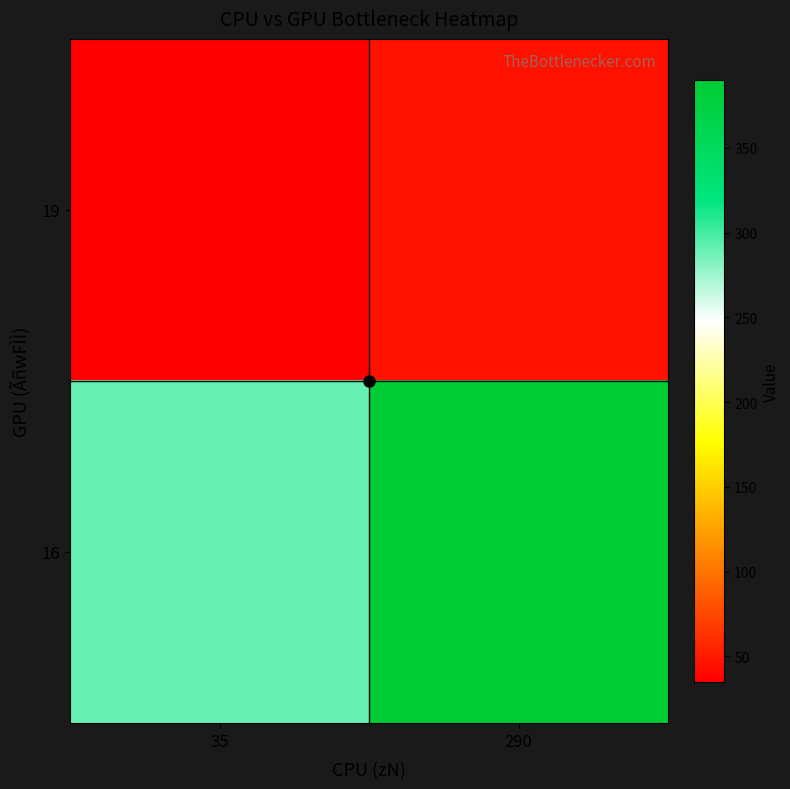

At how many categories does at least one series exceed 189?

2